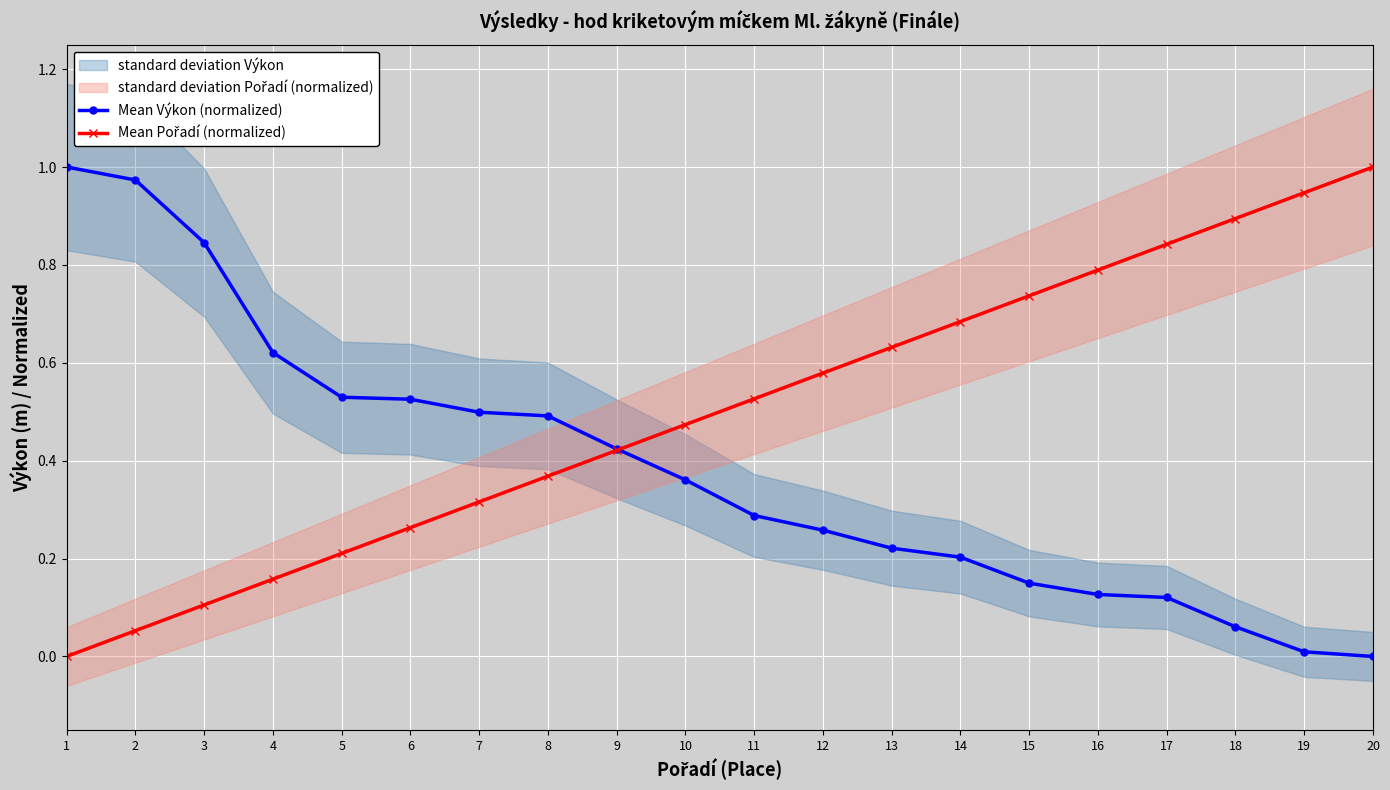

Reading left to right, transcribe all the data shown in this chart.

Mean Výkon (normalized): 1=1.0	2=1.0	3=0.8	4=0.6	5=0.5	6=0.5	7=0.5	8=0.5	9=0.4	10=0.4	11=0.3	12=0.3	13=0.2	14=0.2	15=0.1	16=0.1	17=0.1	18=0.1	19=0.0	20=0.0
Mean Pořadí (normalized): 1=0.0	2=0.1	3=0.1	4=0.2	5=0.2	6=0.3	7=0.3	8=0.4	9=0.4	10=0.5	11=0.5	12=0.6	13=0.6	14=0.7	15=0.7	16=0.8	17=0.8	18=0.9	19=0.9	20=1.0